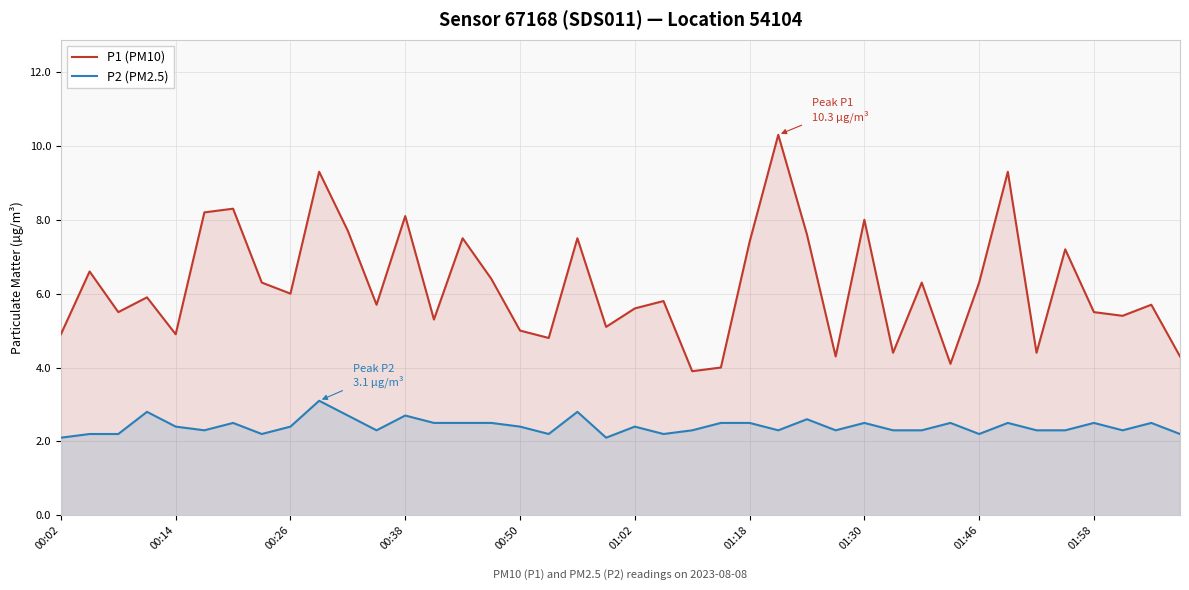

Rank the series by their average value, from lowest to highest.

P2 (PM2.5), P1 (PM10)